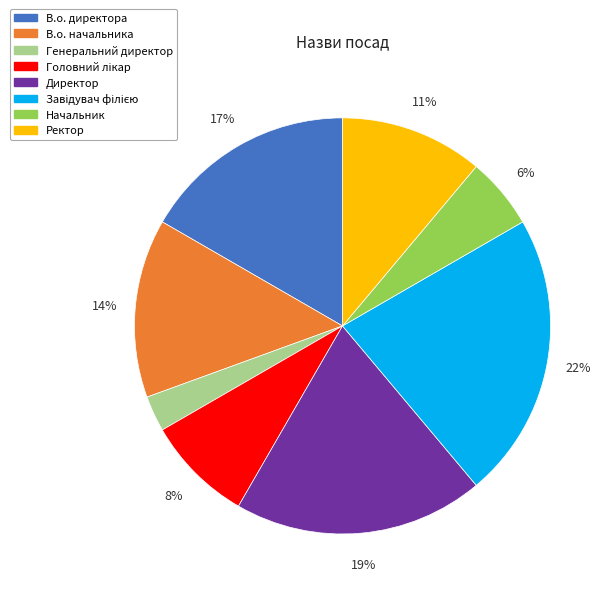

Which has a higher value, Директор or Ректор?

Директор